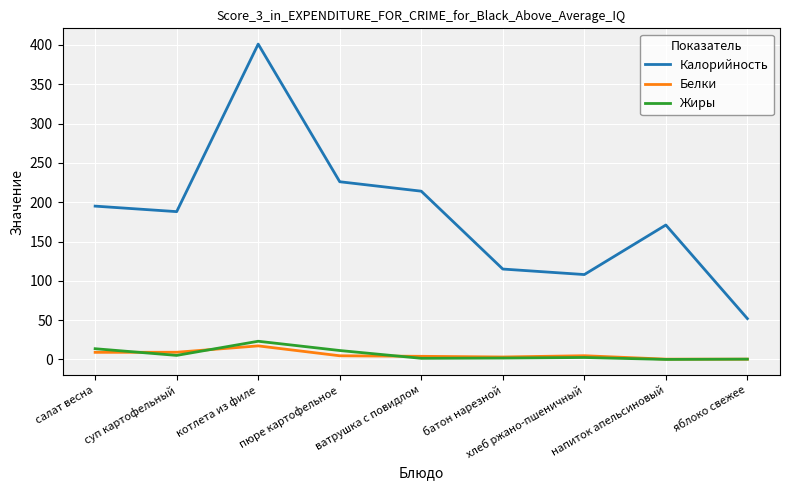

At which category is the sum across all series the highest?

котлета из филе